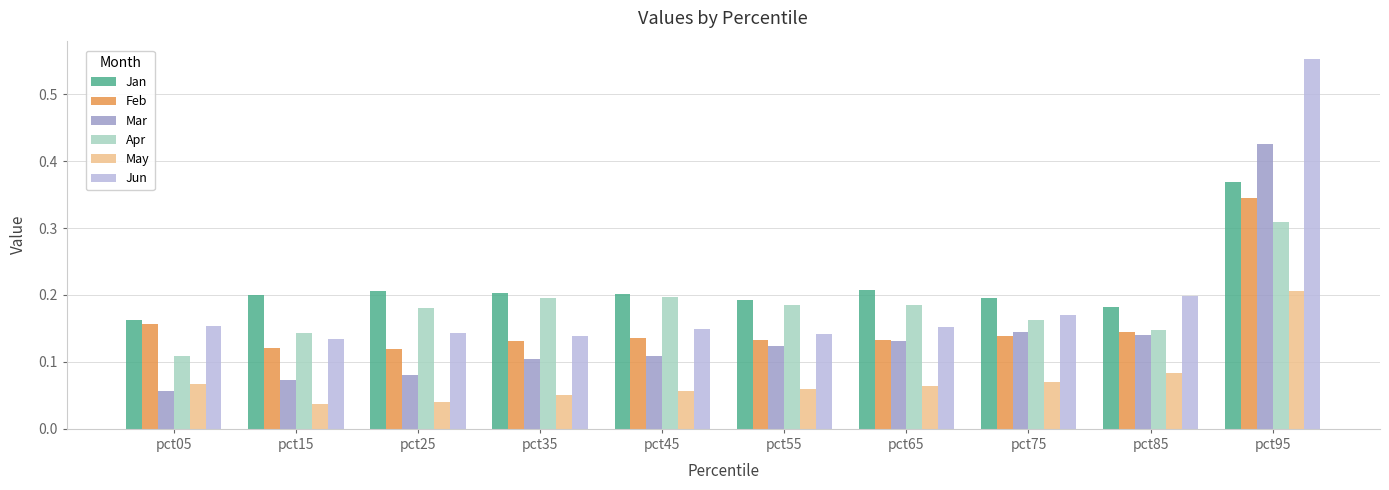

How many May values are between 0 and 1?

10